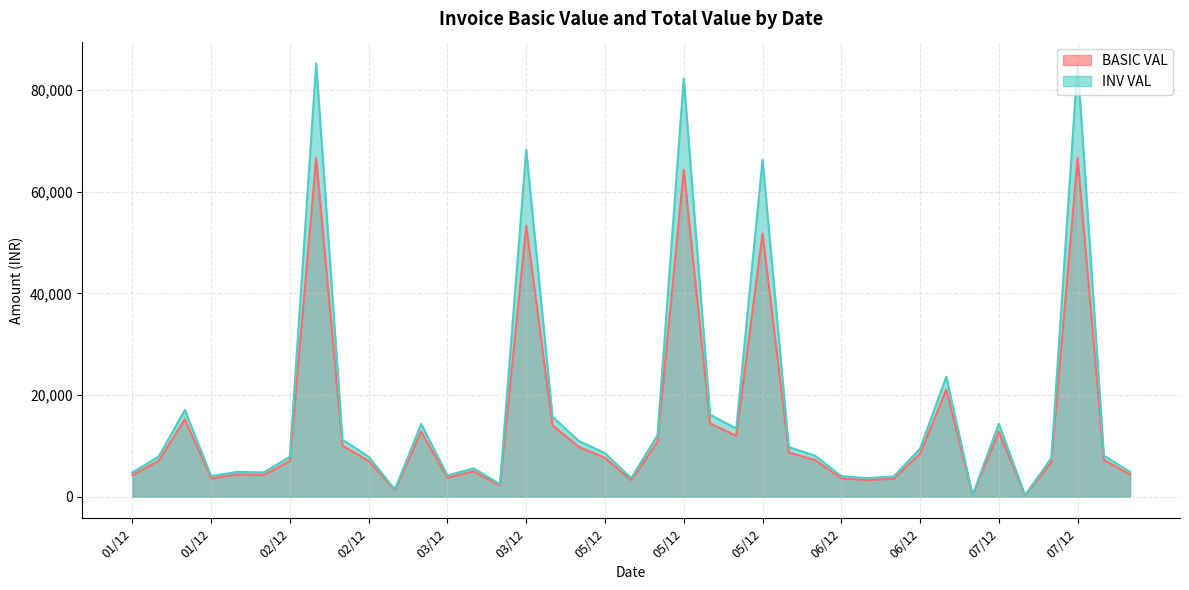

What is the label of the 13th point from the right?

06/12